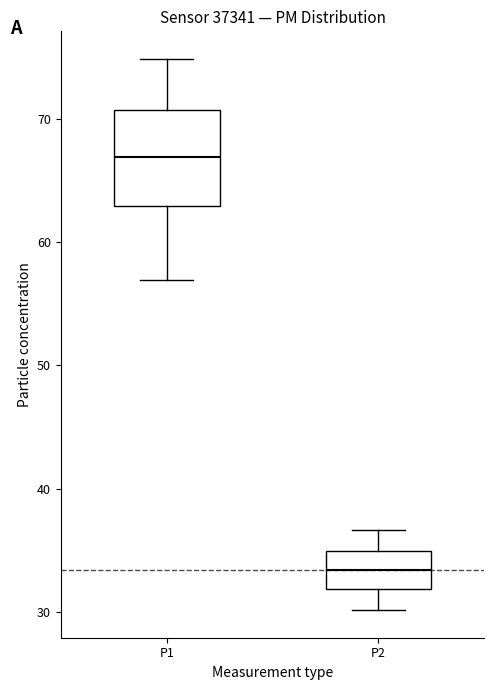

Reading left to right, read every box against the y-axis: the position of its median line, the range the box covers, and the ends of its whiskers. The values are not printed on the chart, so give them approximately, as read against the axis.

P1: median 67, box 63 to 71, whiskers 57 to 75
P2: median 33, box 32 to 35, whiskers 30 to 37